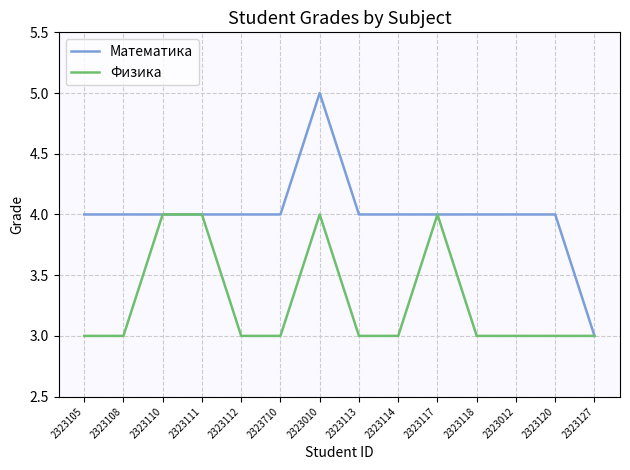

What are all the series names shown in the legend?

Математика, Физика